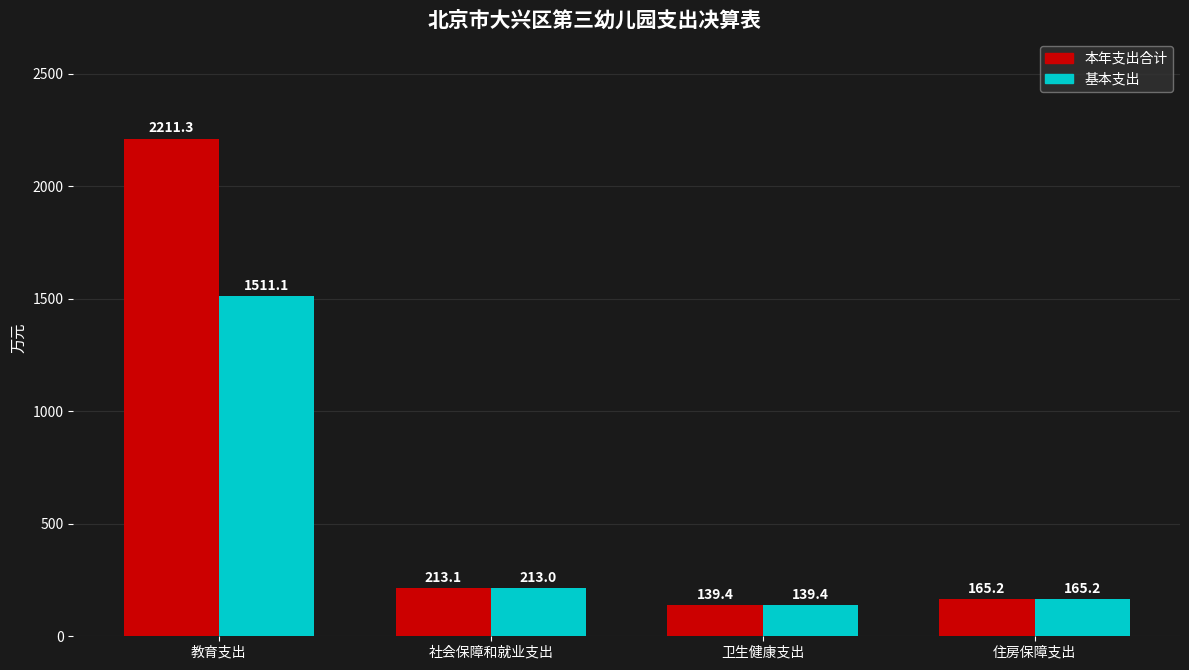

What value does the 基本支出 series have at 住房保障支出?

165.2